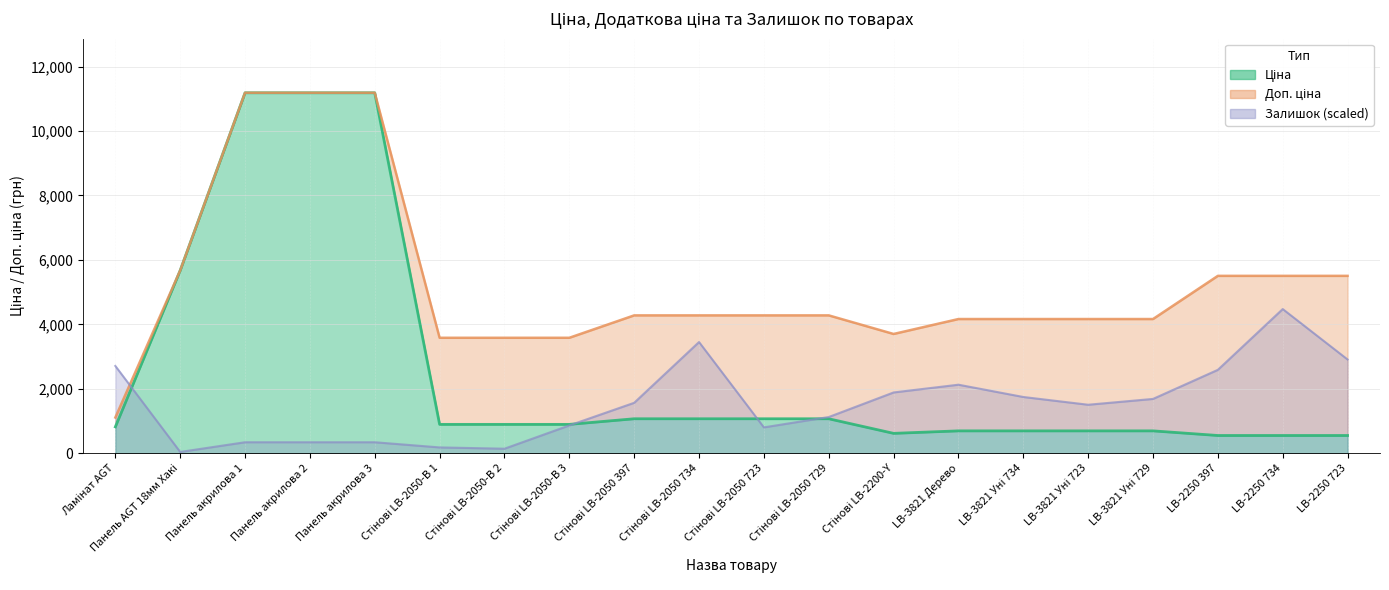

What is the difference between the maximum and minimum values in the Залишок series?

4435.1